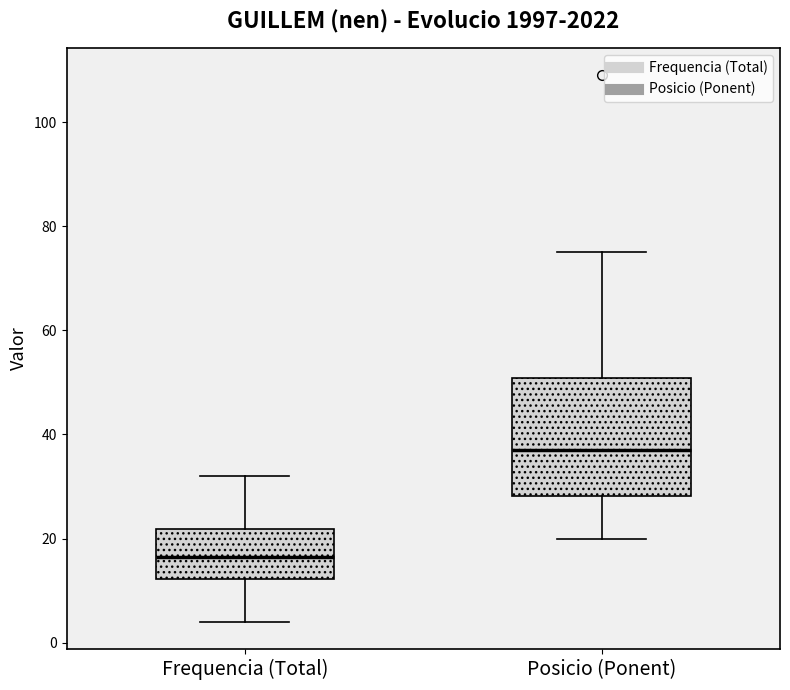

Where does the median line of the box for Posicio (Ponent) sit on the y-axis? The values are not printed on the chart, so give them approximately, as read against the axis.

38